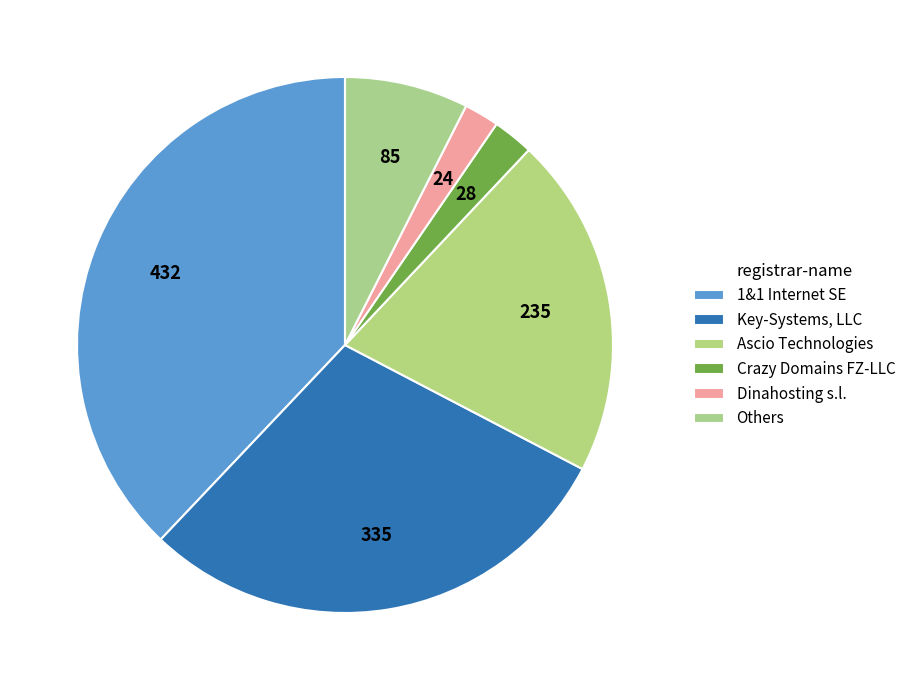

To the nearest percent, what is the difference between the Ascio Technologies and Key-Systems, LLC slice percentages?

9%